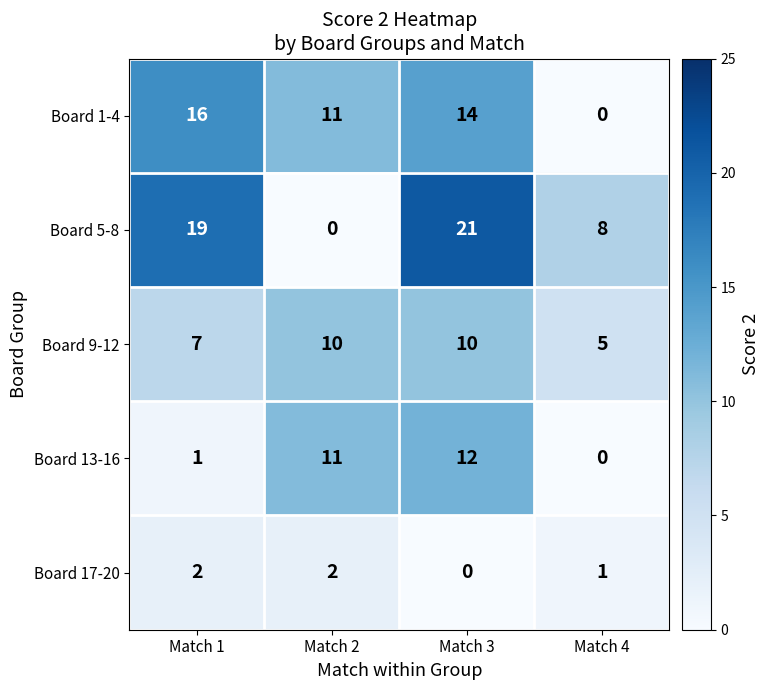

At how many categories does at least one series exceed 18?

2